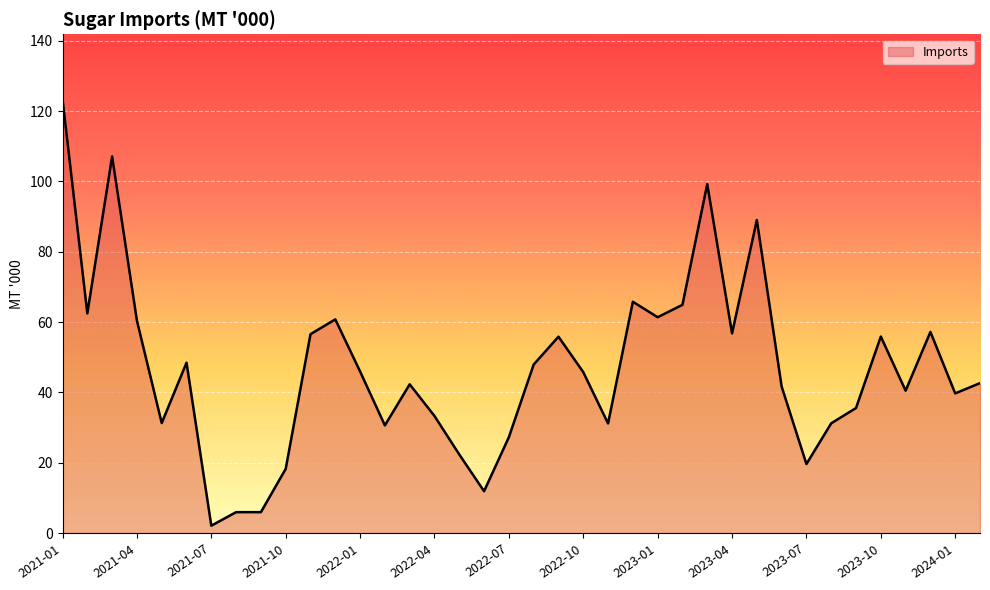

What is the greatest value displayed?

123.3